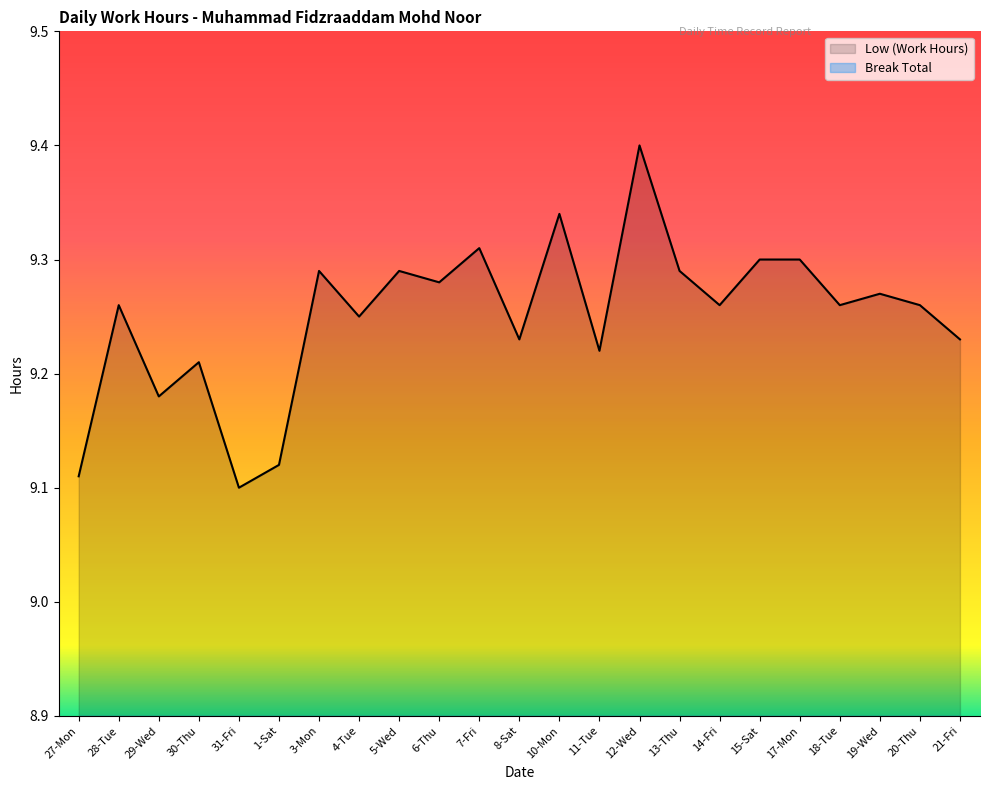

The chart shows a value of 9.3 at 14-Fri. True or false?

True